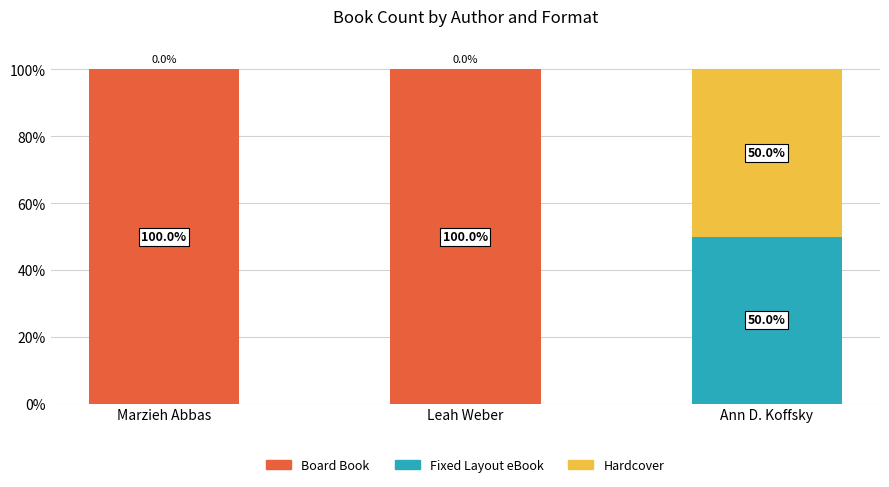

What is the maximum value for Board Book?

100